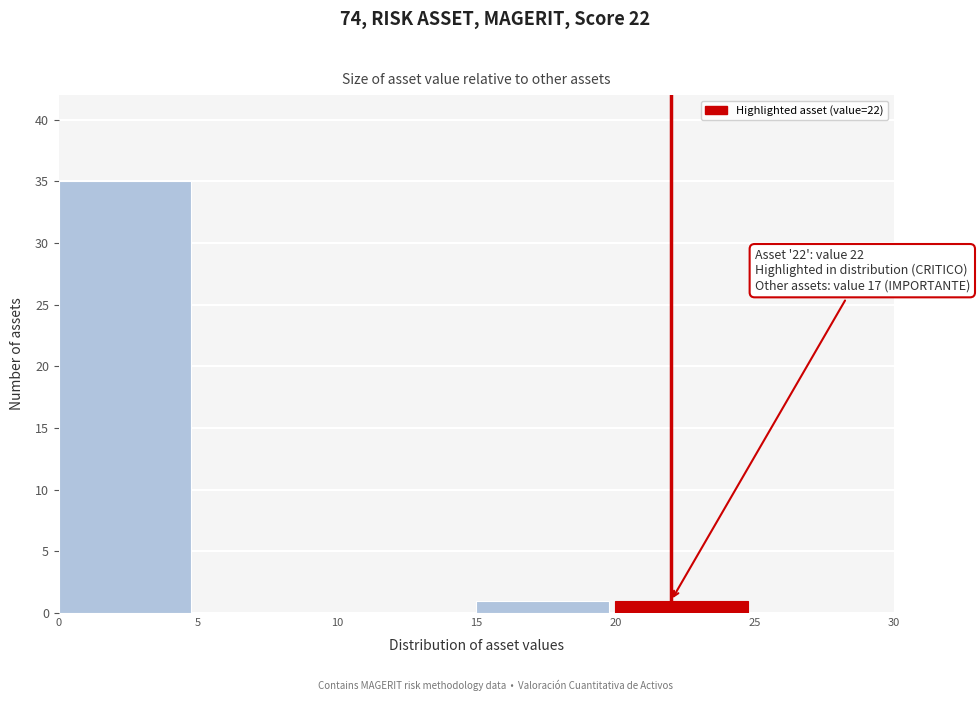

Which range on the x-axis has the tallest bar?

0 to 5